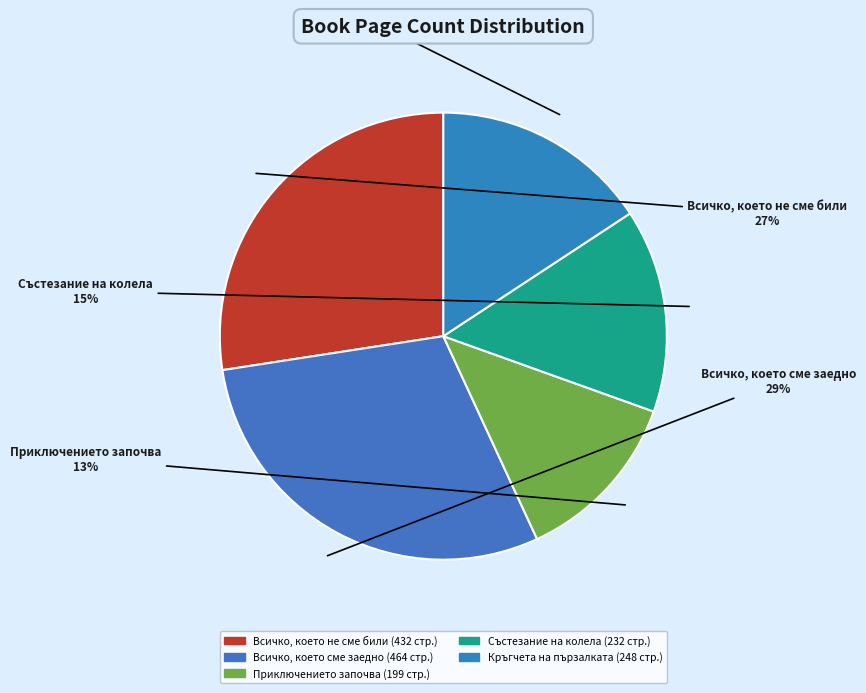

What percentage is the Всичко, което не сме били slice, to the nearest percent?

27%